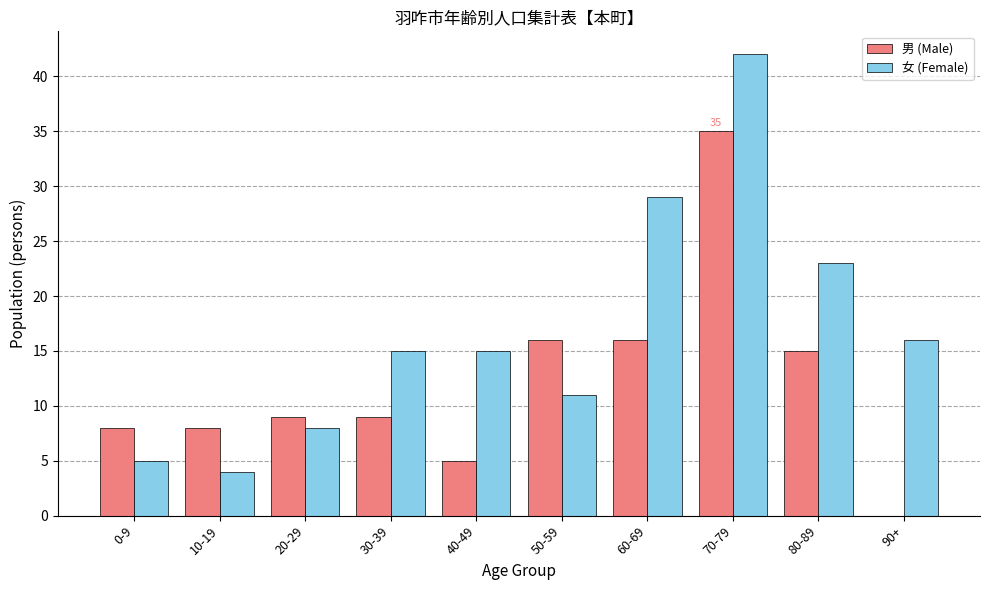

What is the approximate value of 女 (Female) at 90+, to the nearest 5?

15